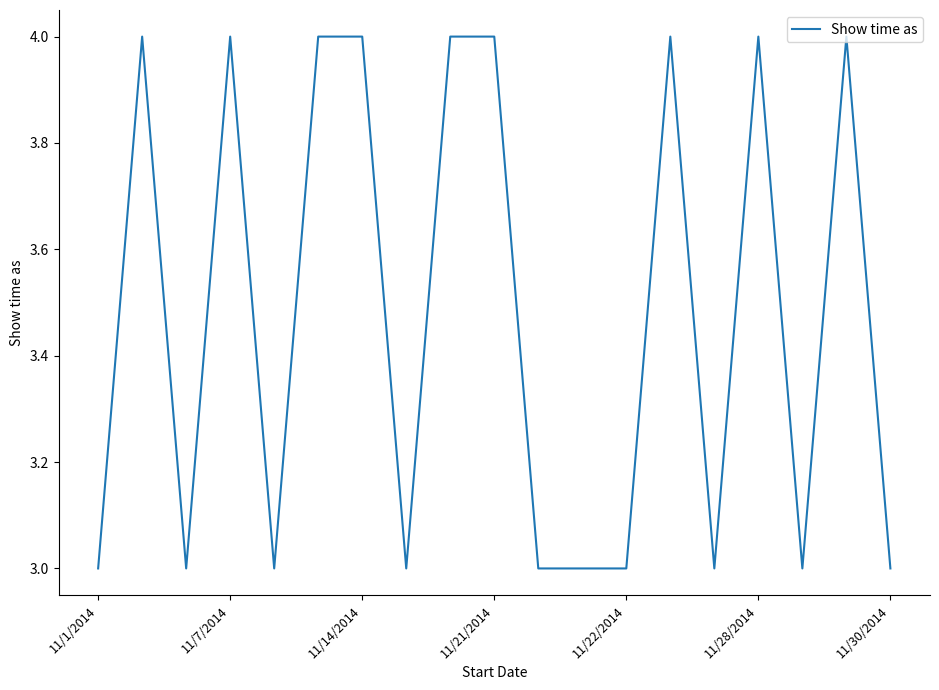

What is the smallest value displayed?

3